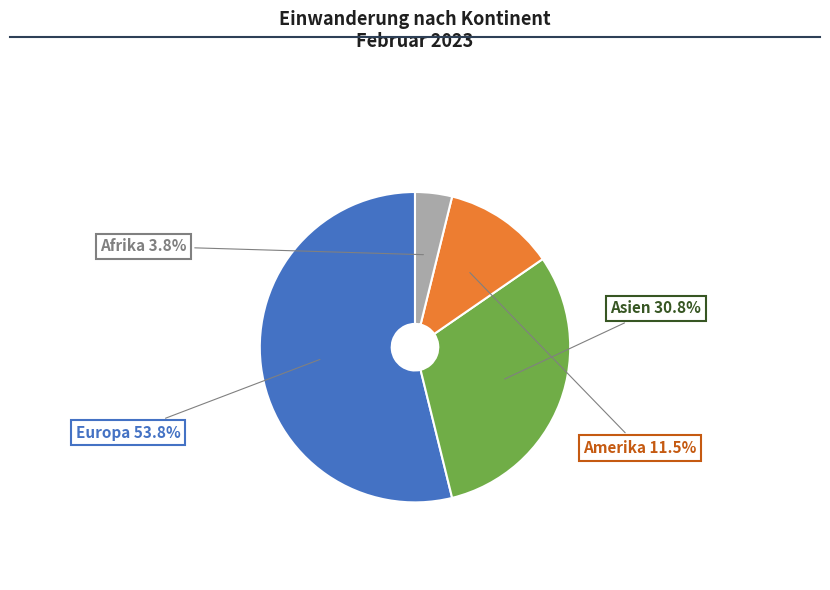

Is there any slice that represents more than half of the pie?

Yes